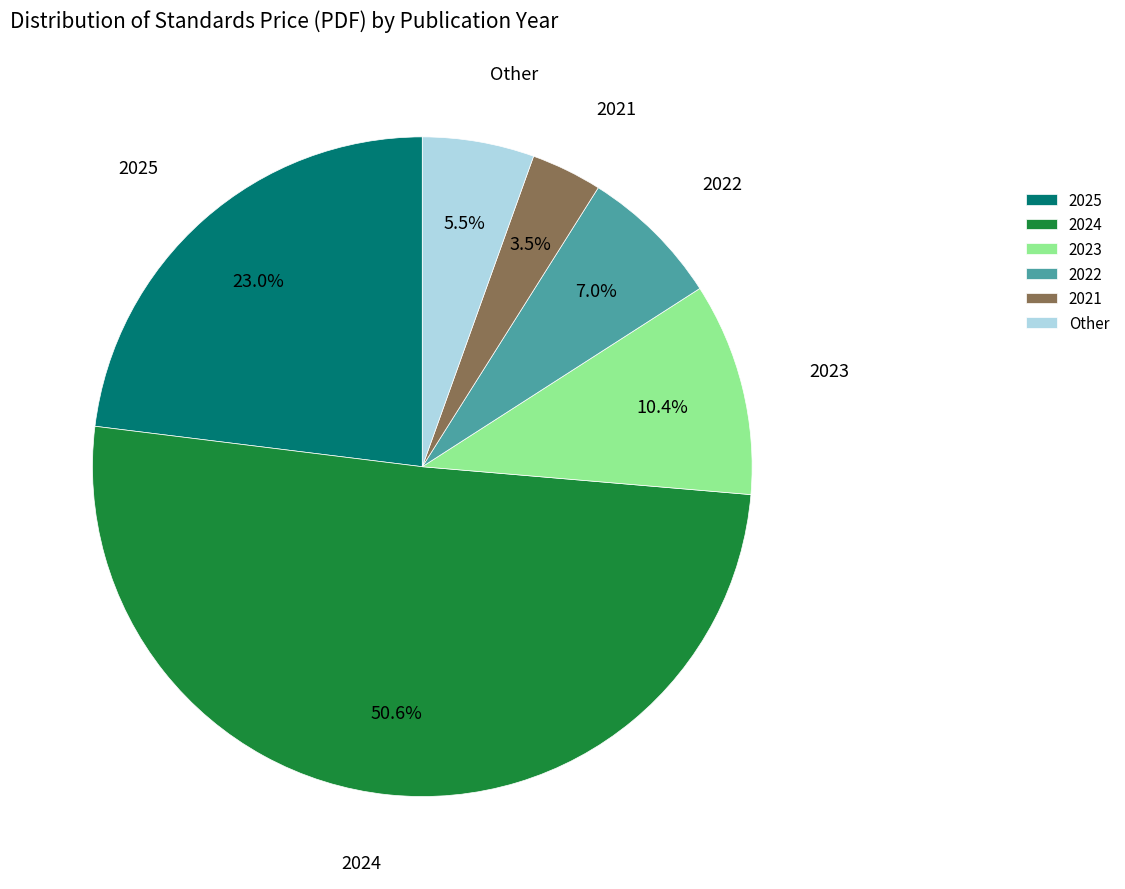

Approximately how many times larger is the value at 2025 compared to 2024?

0.5